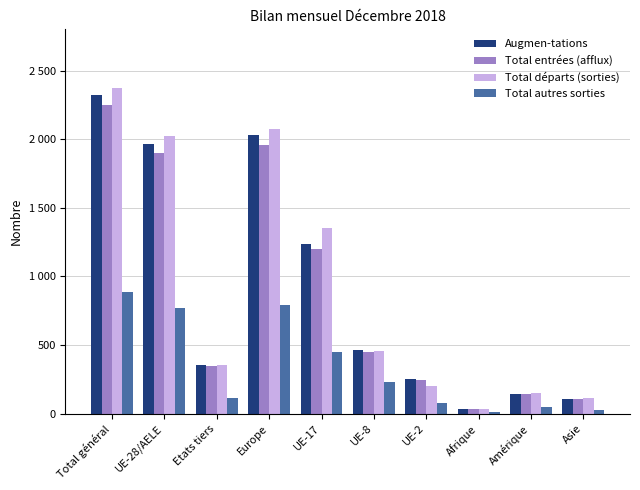

What is the lowest value of the Augmen-tations series?

36